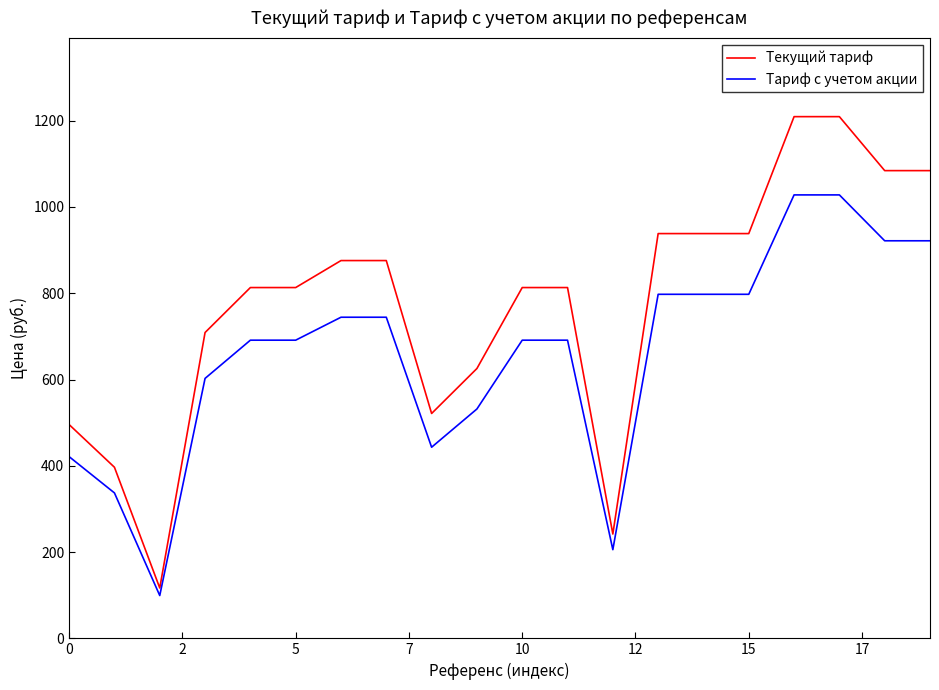

What is the difference between the maximum and minimum values in the Текущий тариф series?

1092.6